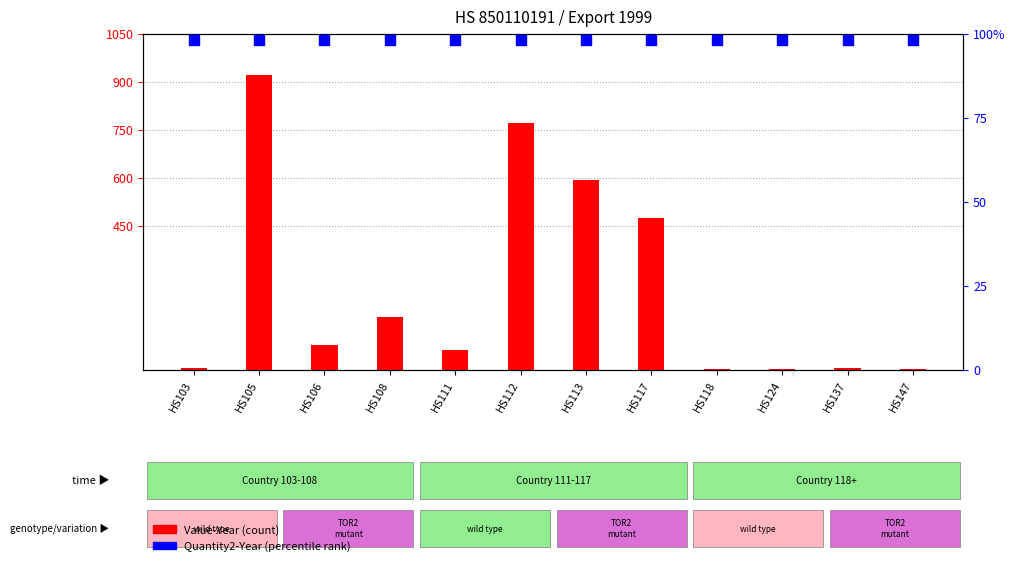

Which series contains the highest Y value?

Value-Year